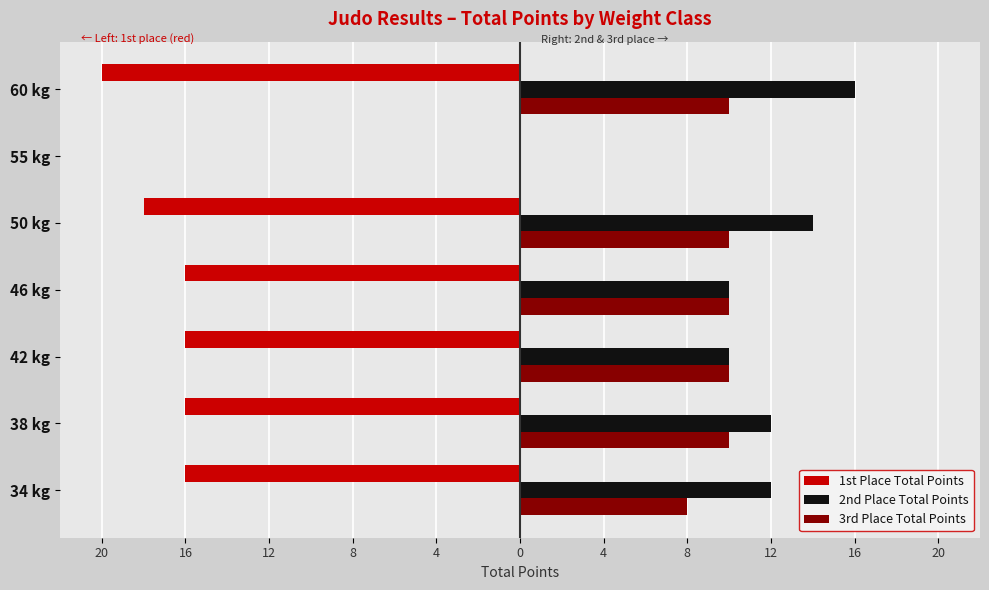

What is the difference between the second highest and second lowest values in the 1st Place Total Points series?

2